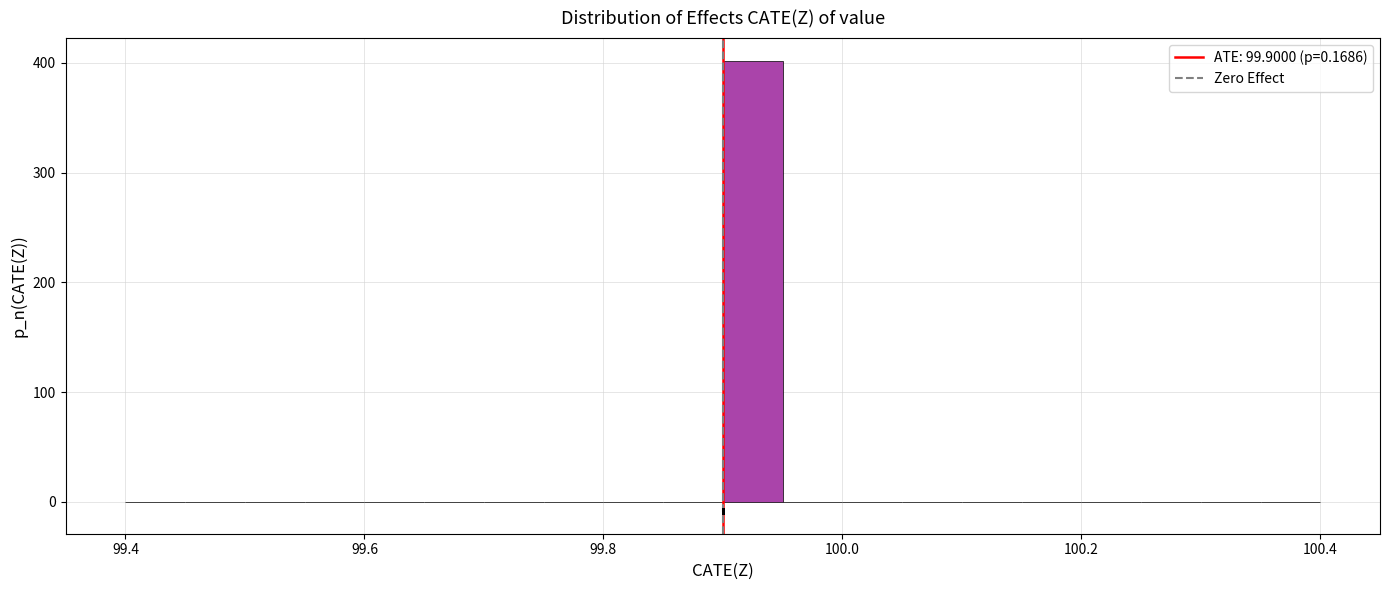

Around what value on the x-axis is the tallest bar? Give the approximate position of its centre, as read against the axis.

99.92